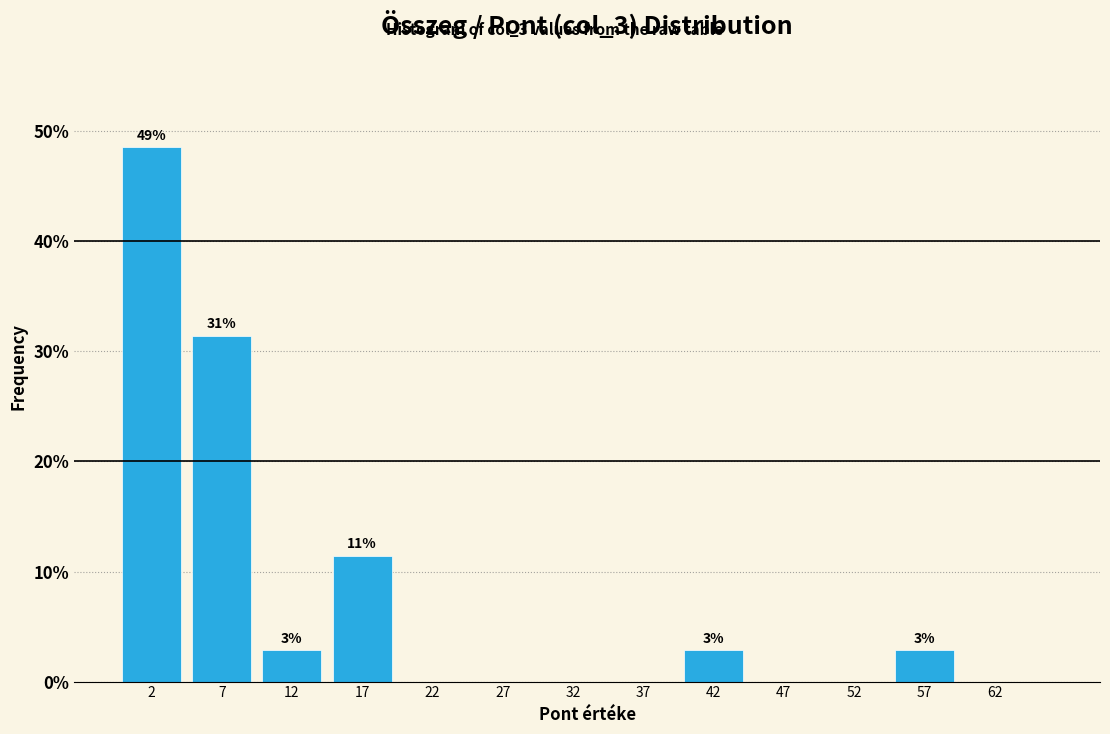

Over which range of the x-axis is the bar tallest?

0 to 5